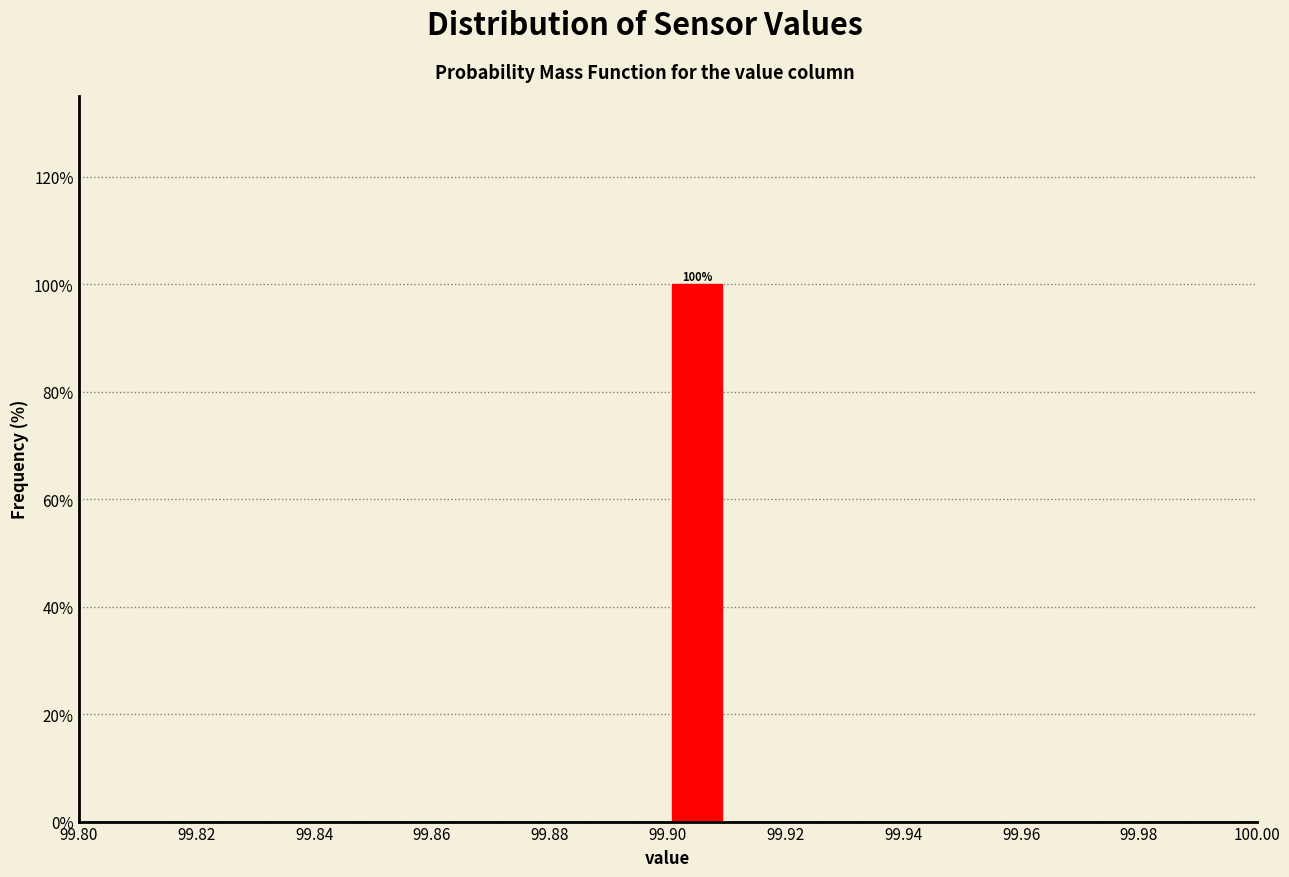

Which range on the x-axis has the tallest bar?

99.90 to 99.91